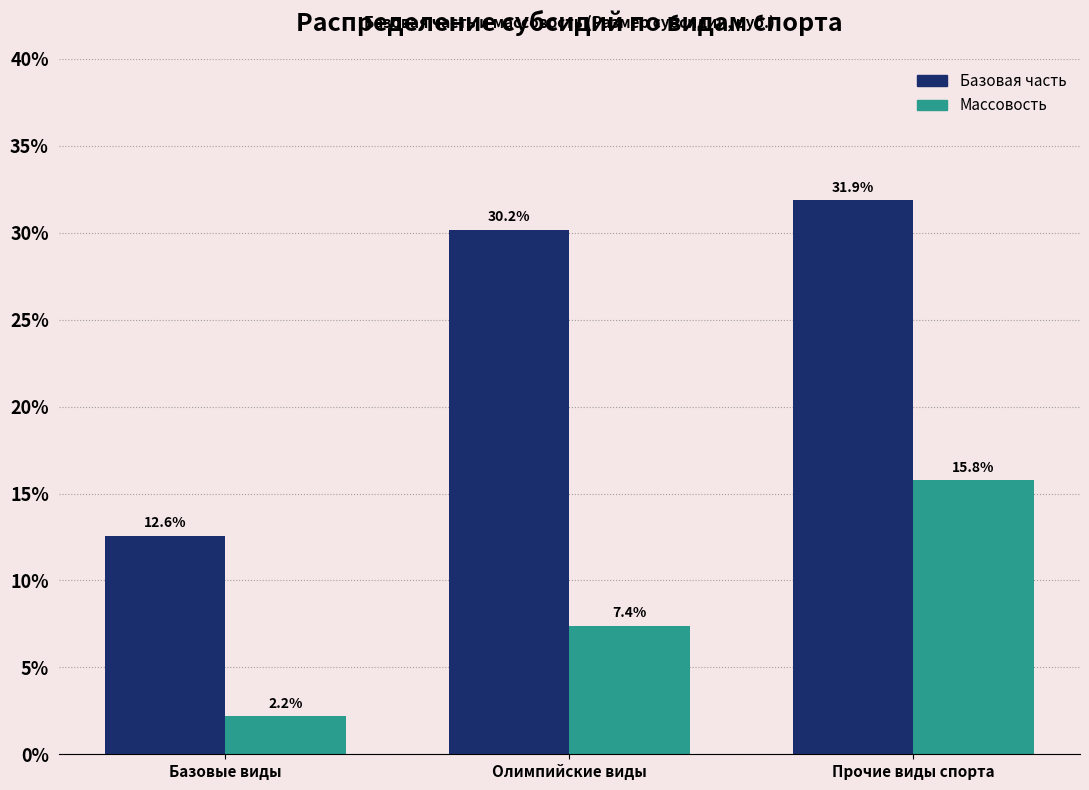

Reading left to right, list all the values displayed in this chart.

Базовая часть: 12.6	30.2	31.9
Массовость: 2.2	7.4	15.8